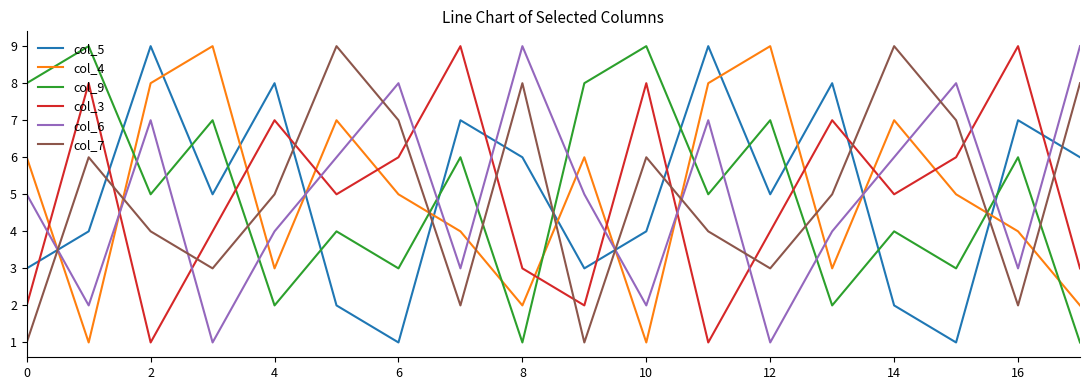

What is the minimum value for col_6?

1